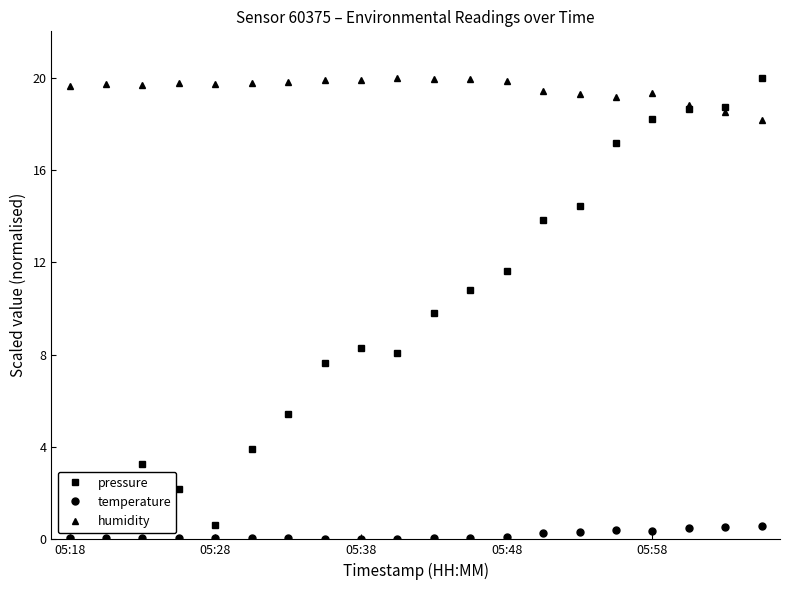

What is the maximum value for humidity?

20.0